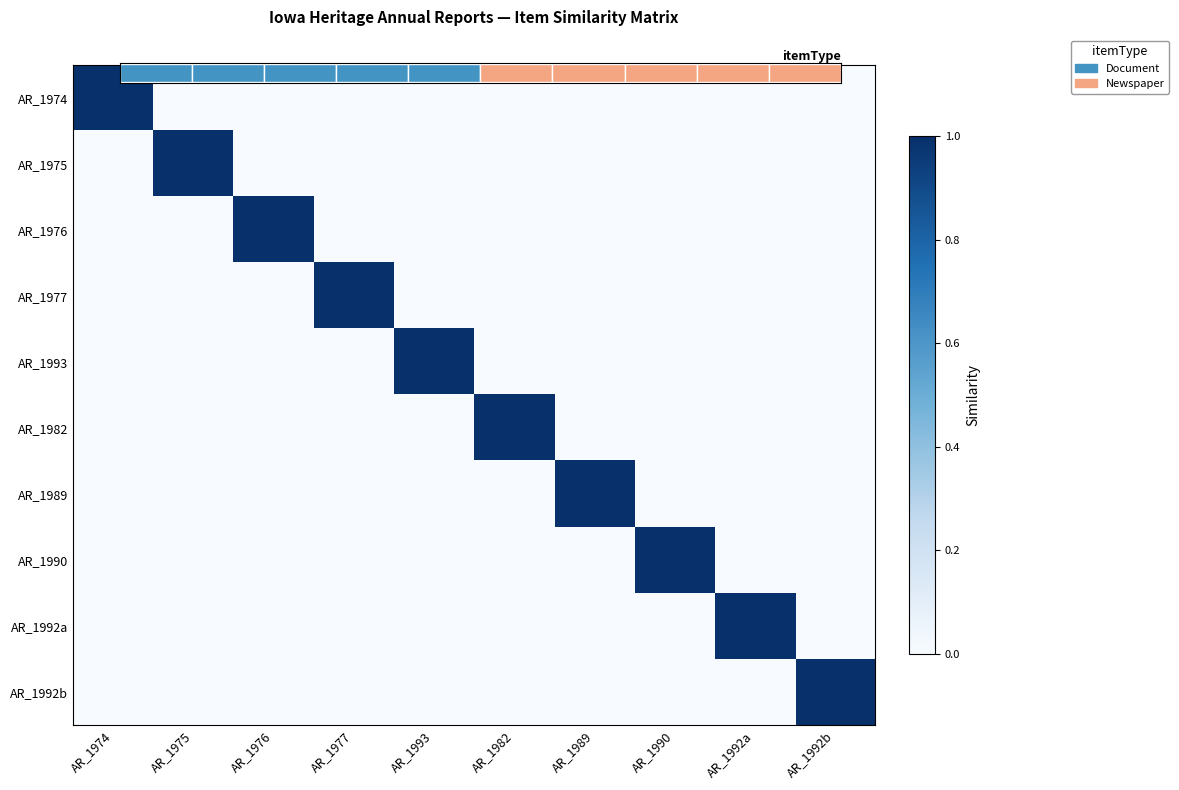

Count the AR_1992a values in the range 0 to 1.

10